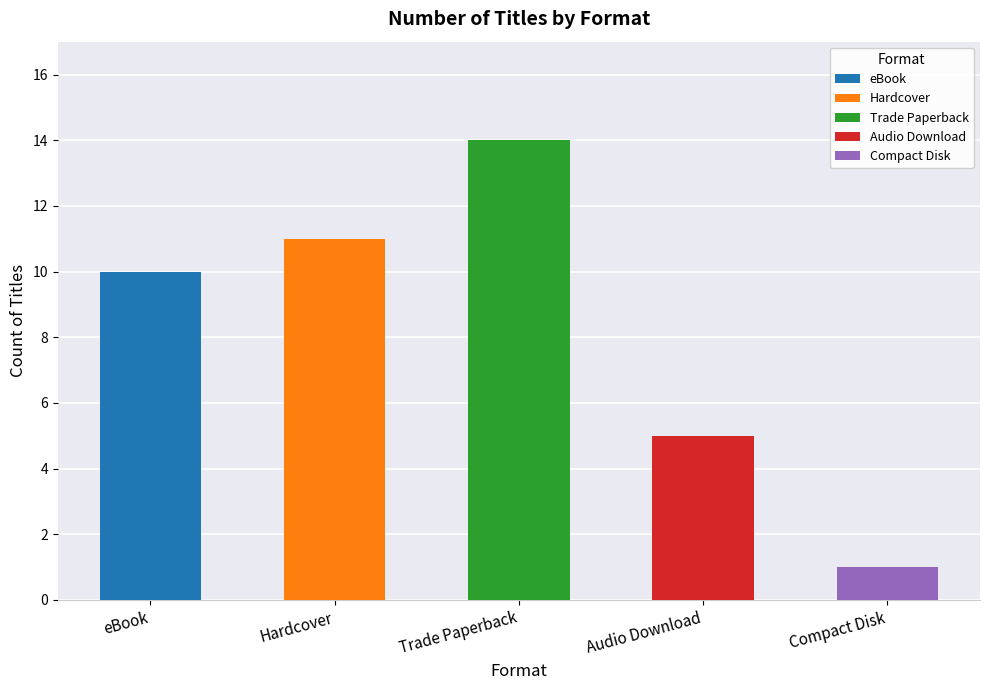

Reading left to right, extract all data points from this chart.

10	11	14	5	1